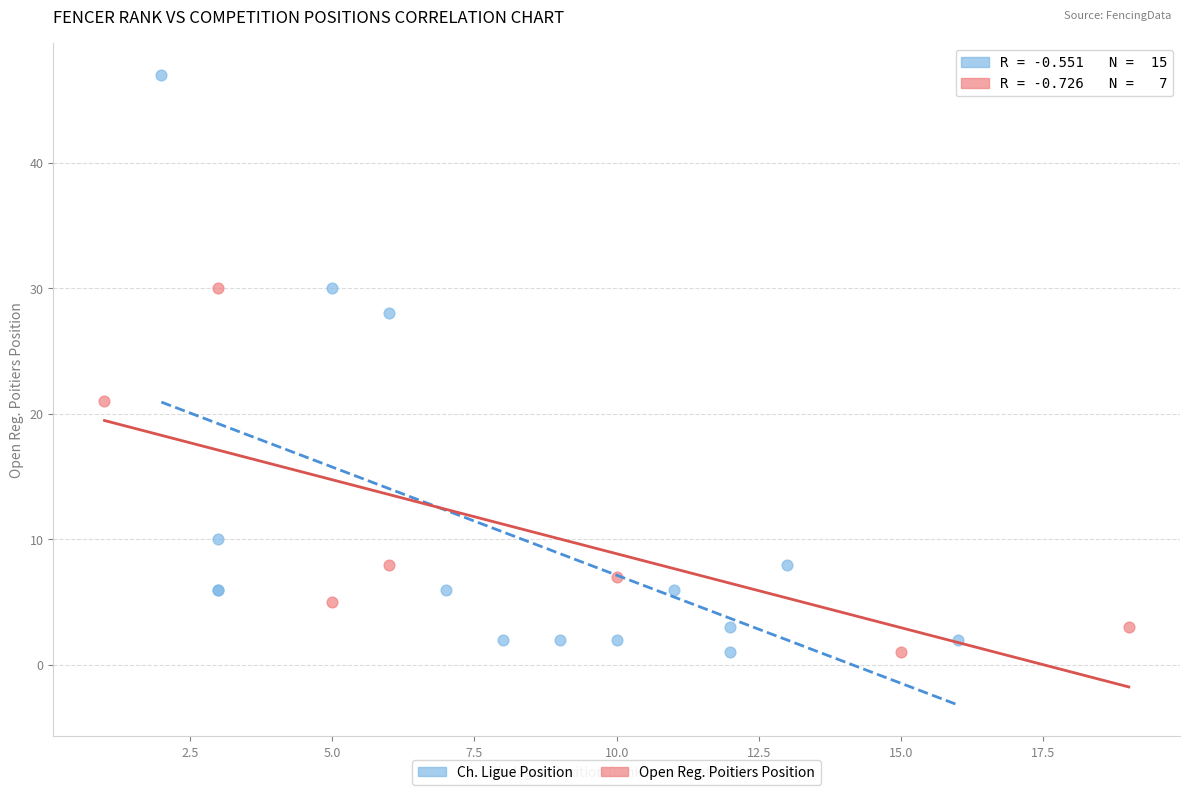

Which series has the largest Y range (max minus min)?

Ch. Ligue Position